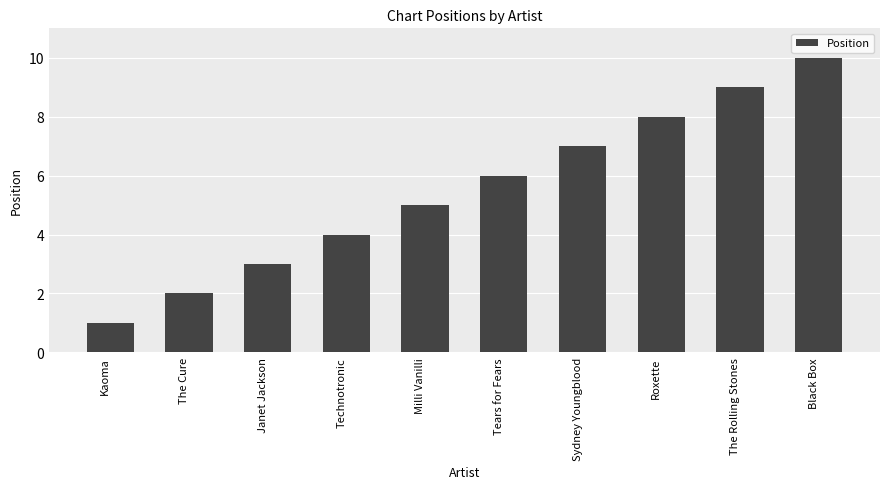

The value at Janet Jackson is 2. True or false?

False